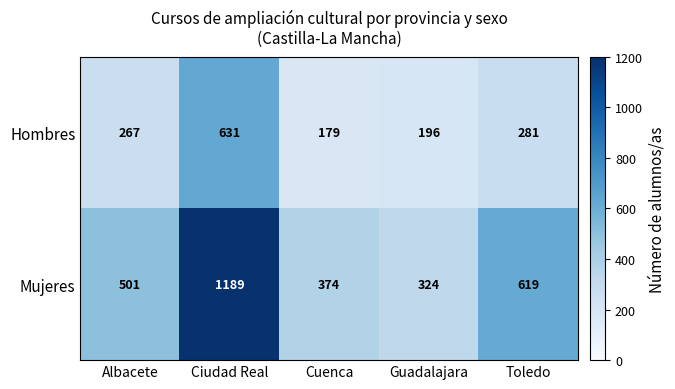

At which category is the sum across all series the highest?

Ciudad Real